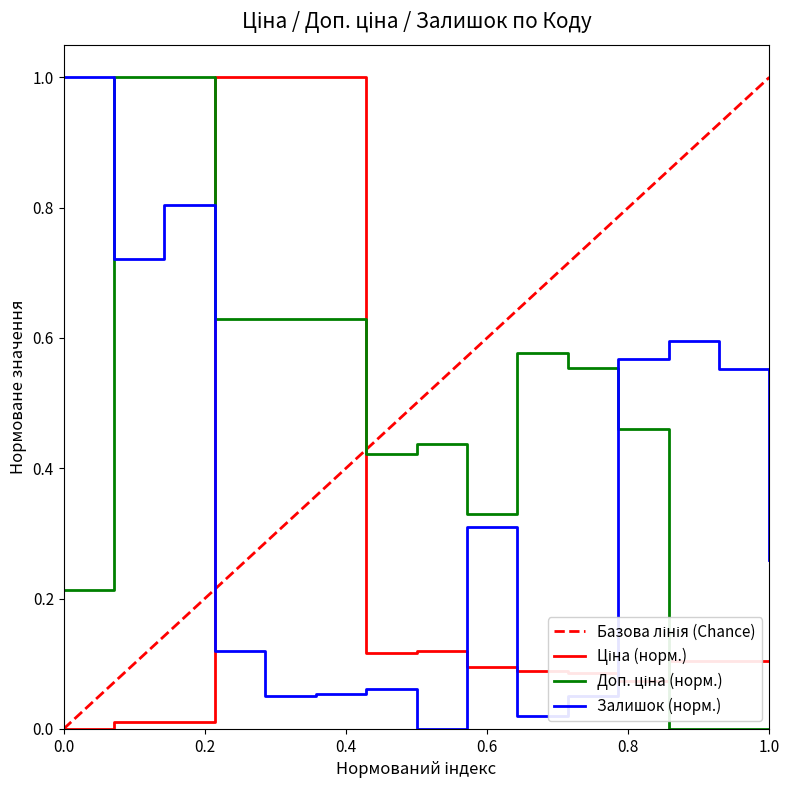

What is the highest value of the Ціна series?

1.0